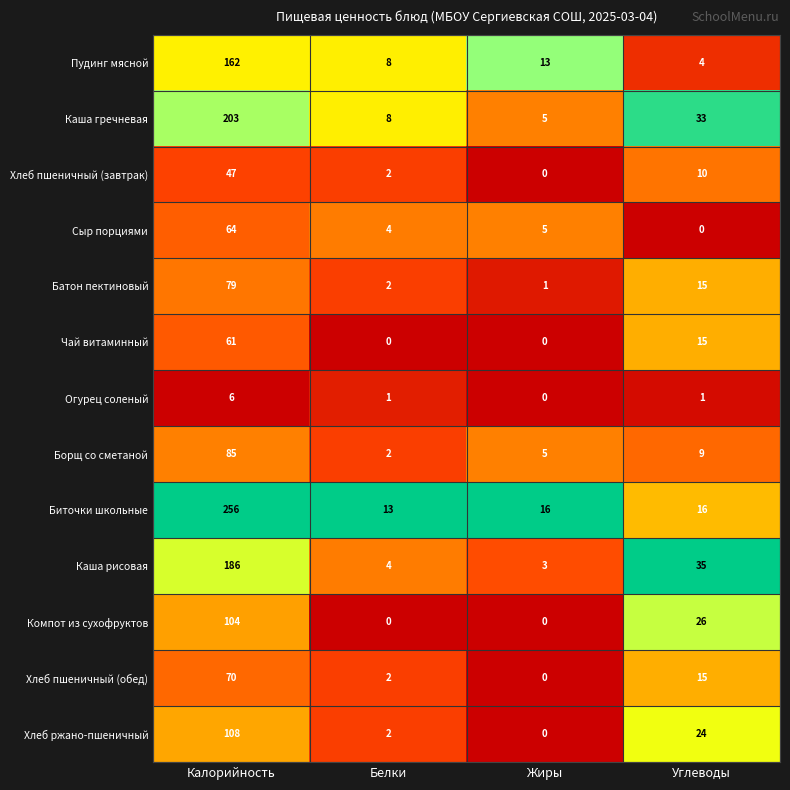

True or false: Огурец соленый has a value of 0 at Жиры.

True